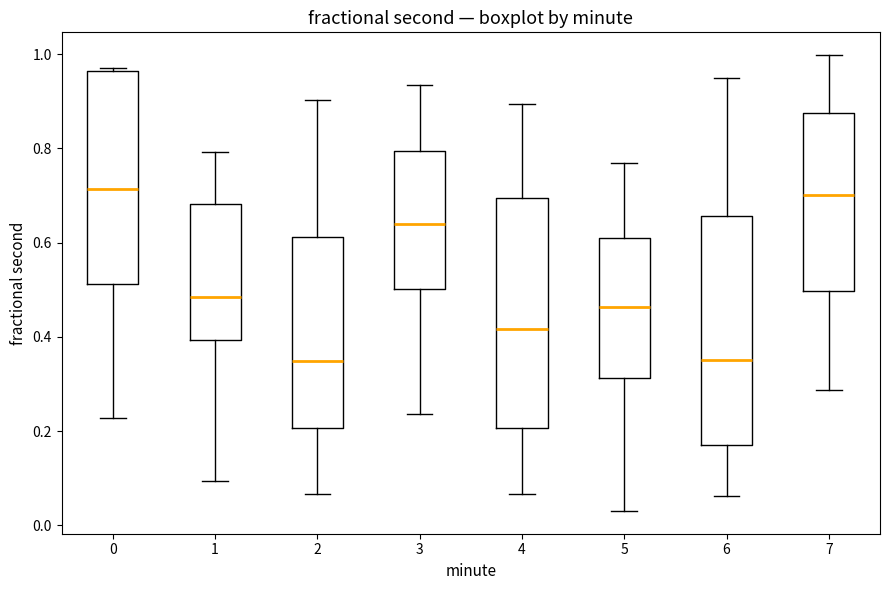

Reading left to right, transcribe this box plot: for each box, give where its median line is, the range the box spans, and where its two whiskers end, as read against the y-axis. The values are not printed on the chart, so give them approximately, as read against the axis.

0: median 0.72, box 0.52 to 0.96, whiskers 0.22 to 0.98
1: median 0.48, box 0.40 to 0.68, whiskers 0.10 to 0.80
2: median 0.34, box 0.20 to 0.62, whiskers 0.06 to 0.90
3: median 0.64, box 0.50 to 0.80, whiskers 0.24 to 0.94
4: median 0.42, box 0.20 to 0.70, whiskers 0.06 to 0.90
5: median 0.46, box 0.32 to 0.60, whiskers 0.04 to 0.76
6: median 0.36, box 0.18 to 0.66, whiskers 0.06 to 0.96
7: median 0.70, box 0.50 to 0.88, whiskers 0.28 to 1.00